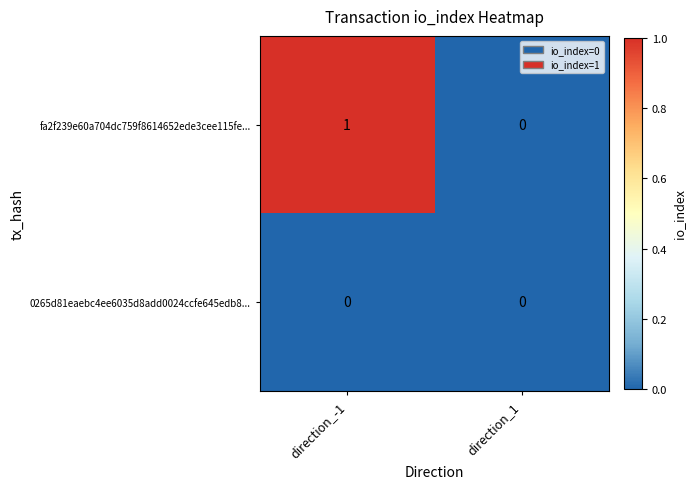

Reading left to right, list all the values displayed in this chart.

fa2f239e60a704dc759f8614652ede3cee115fe...: direction_-1=1	direction_1=0
0265d81eaebc4ee6035d8add0024ccfe645edb8...: direction_-1=0	direction_1=0